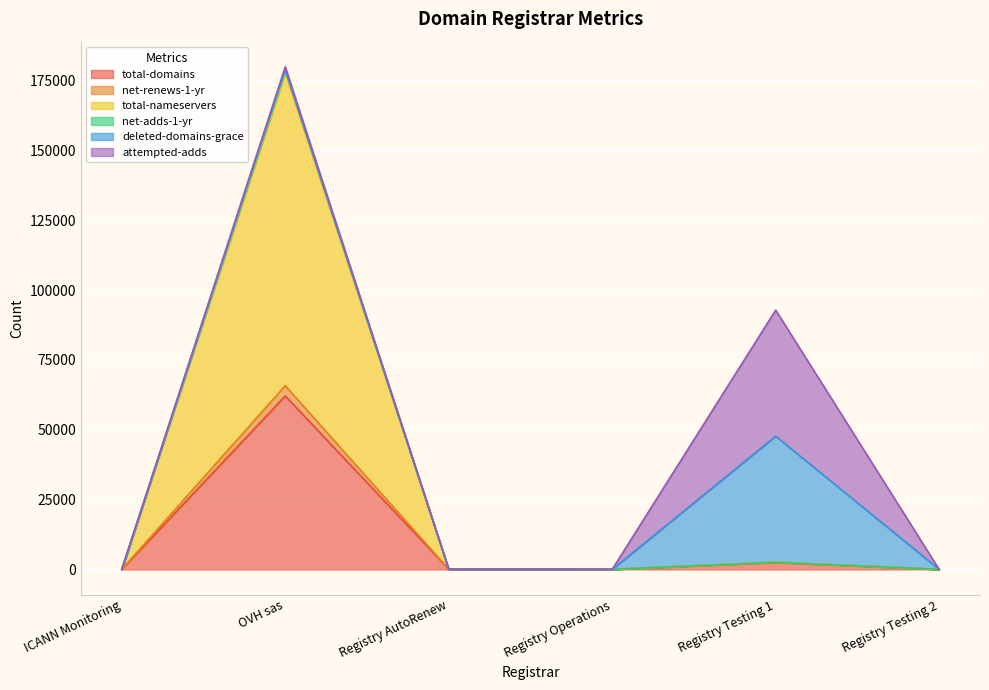

The value of total-domains at Registry Testing 2 is 1. True or false?

True